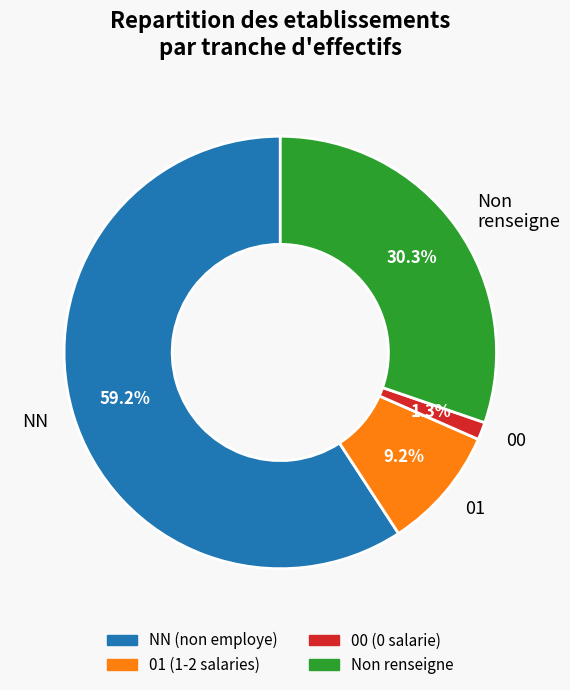

Which slice is the smallest?

00